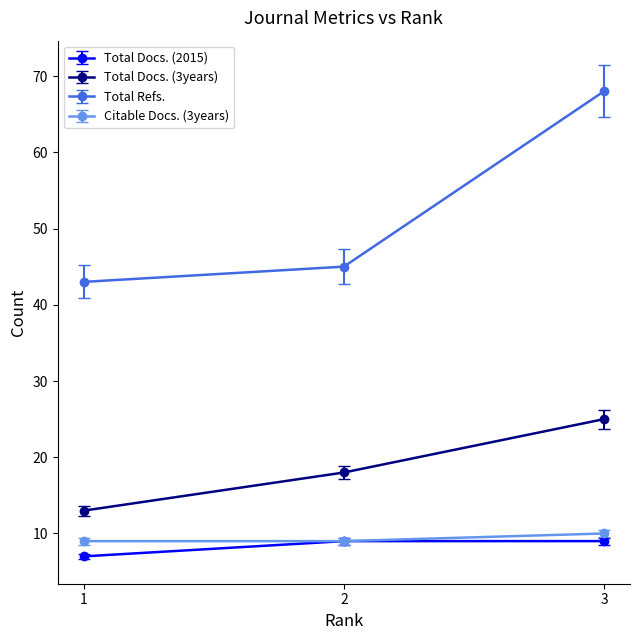

Count the number of categories in the chart.

3